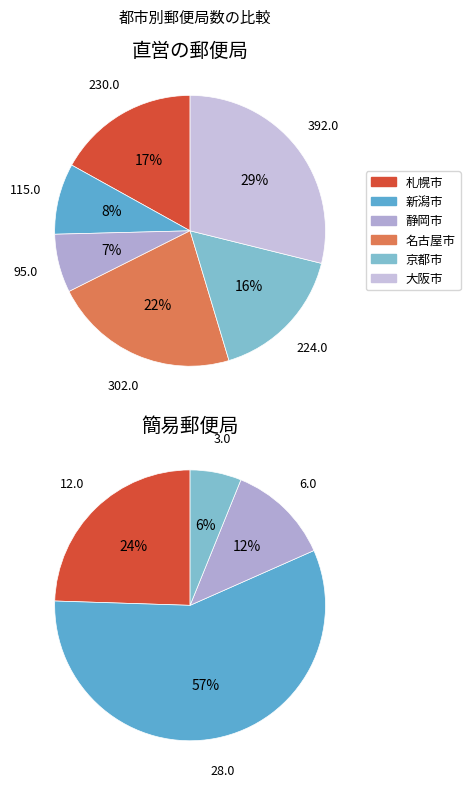

Which slice is the largest?

大阪市